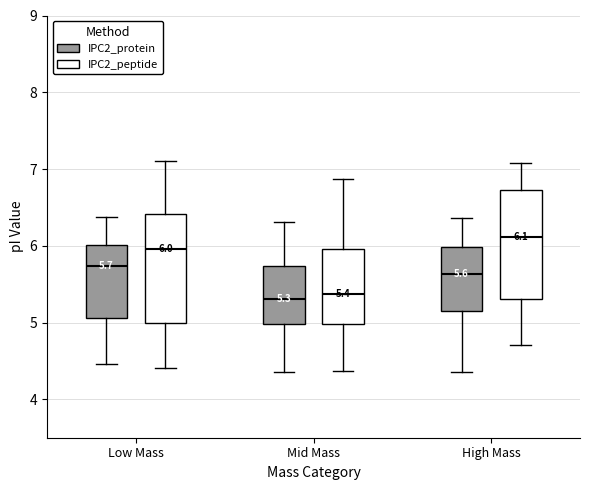

Which box has the highest median line?

High Mass (IPC2_peptide)